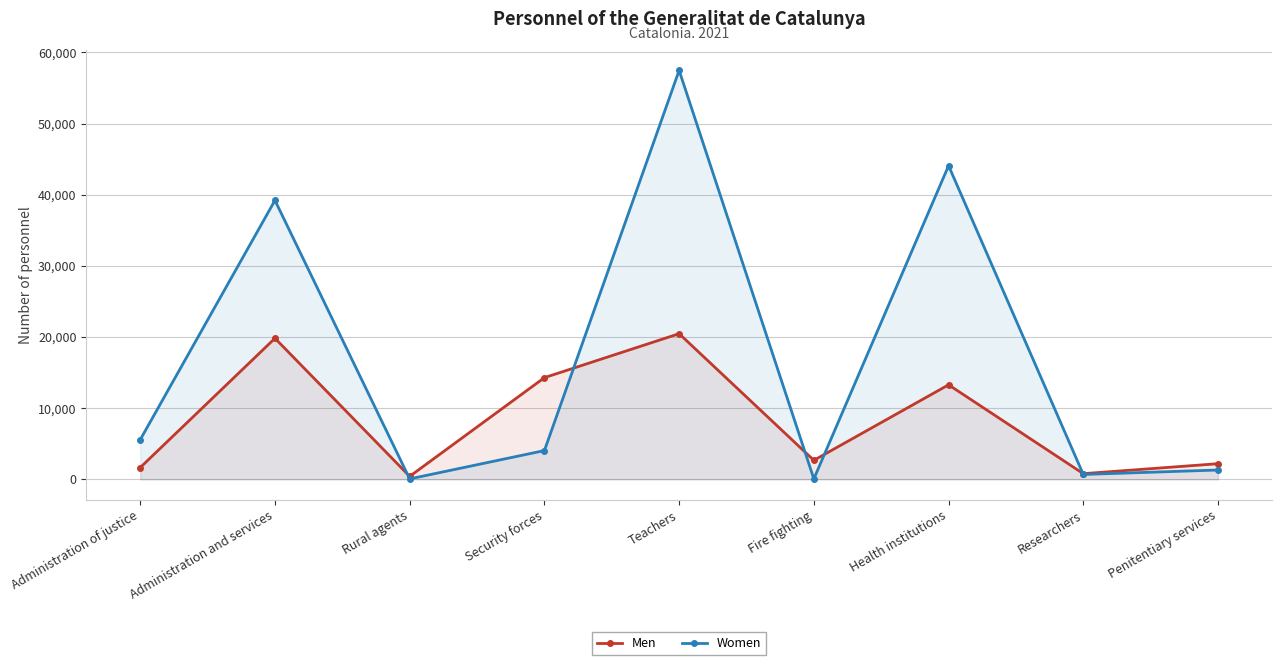

How many data points in Women are above 4044?

4